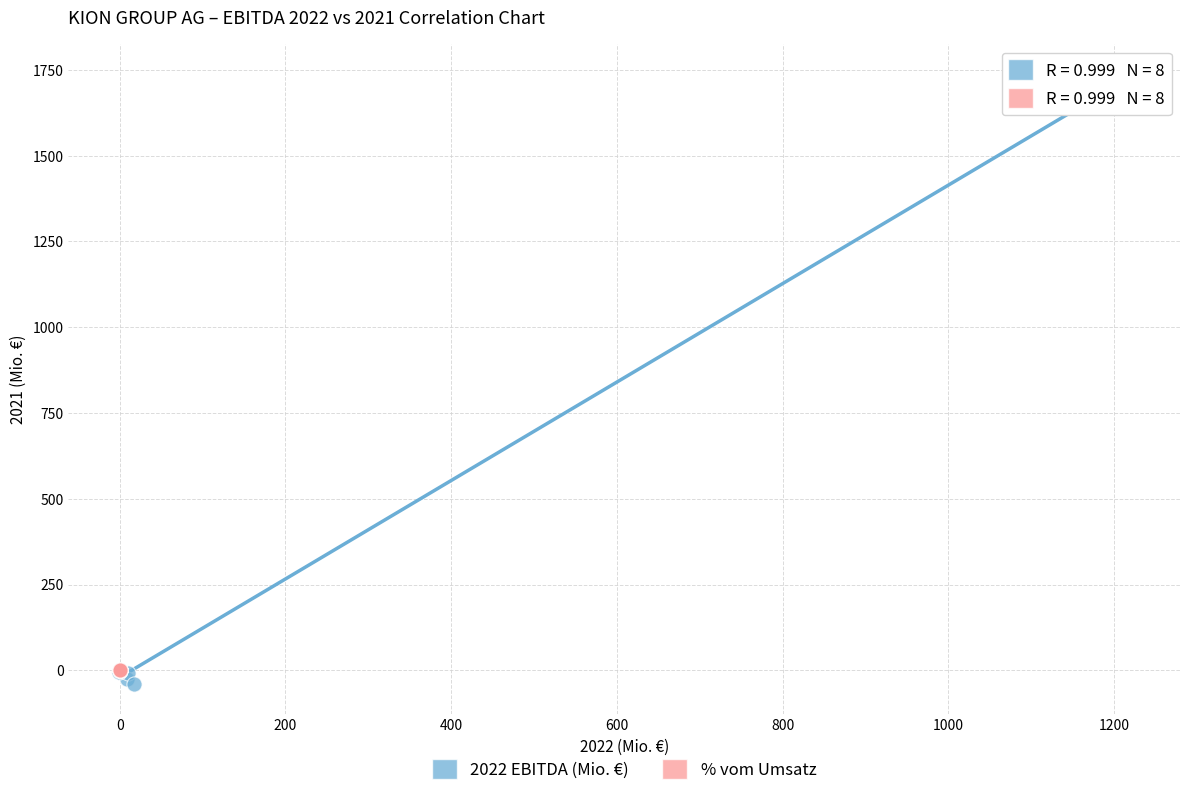

Which series has the largest Y range (max minus min)?

2022 EBITDA (Mio. €)